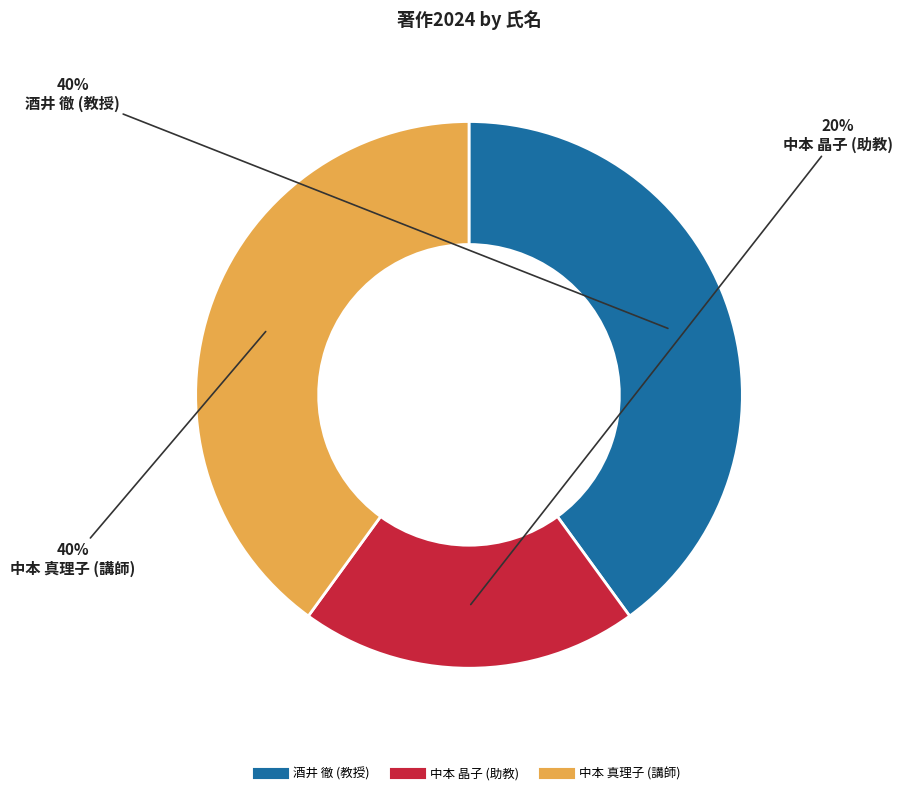

Which category has the smallest portion of the pie?

中本 晶子 (助教)